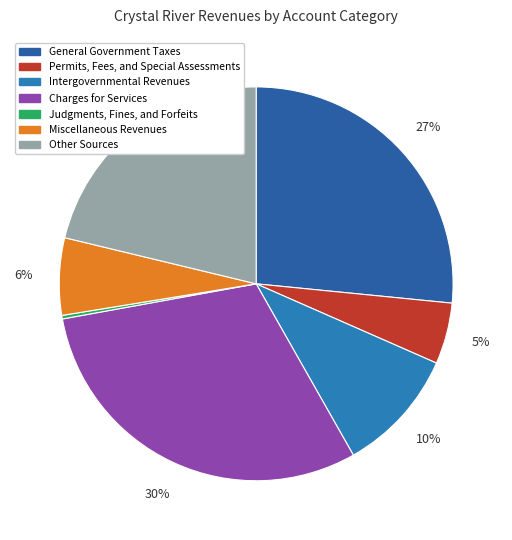

To the nearest percent, what is the difference between the largest and smallest slice percentages?

30%